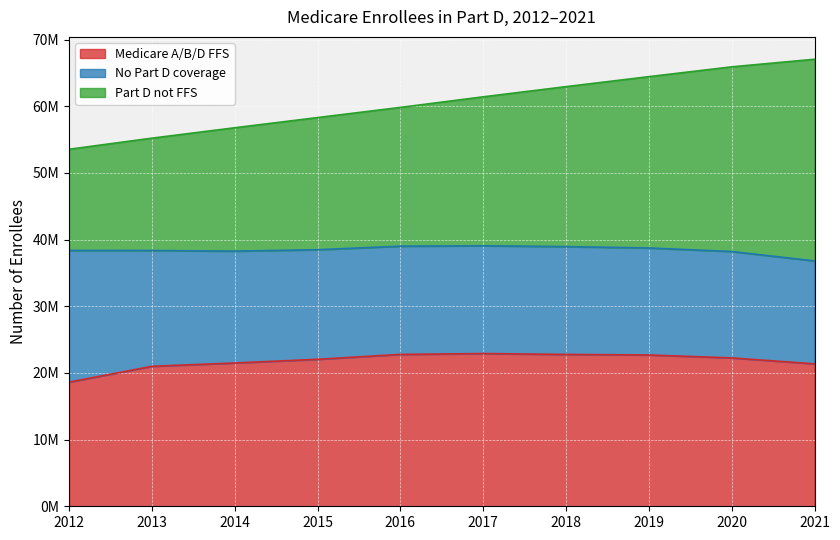

Does the chart display data point markers on the line(s)?

No